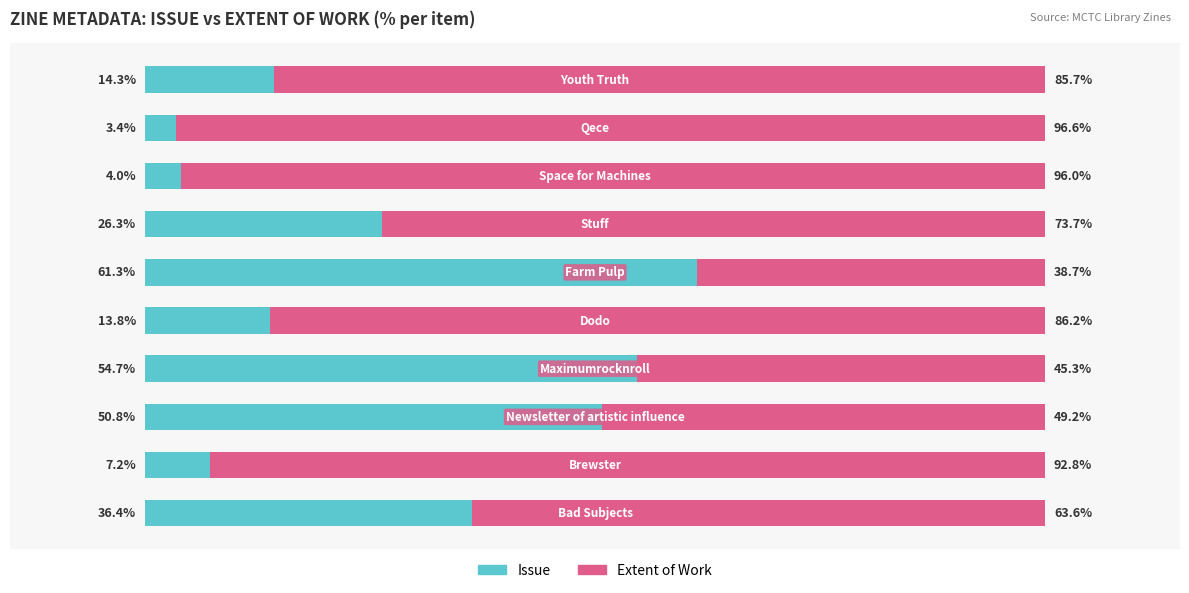

List the series in order of their peak value, lowest first.

Issue, Extent of Work